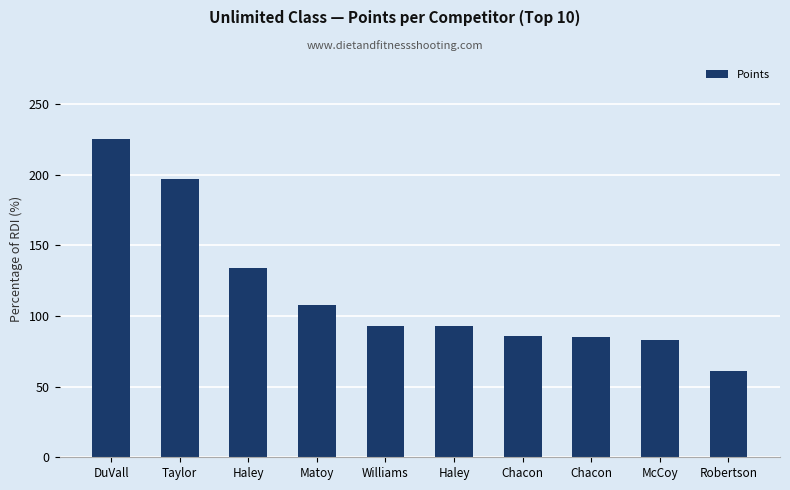

Are the bars horizontal?

No